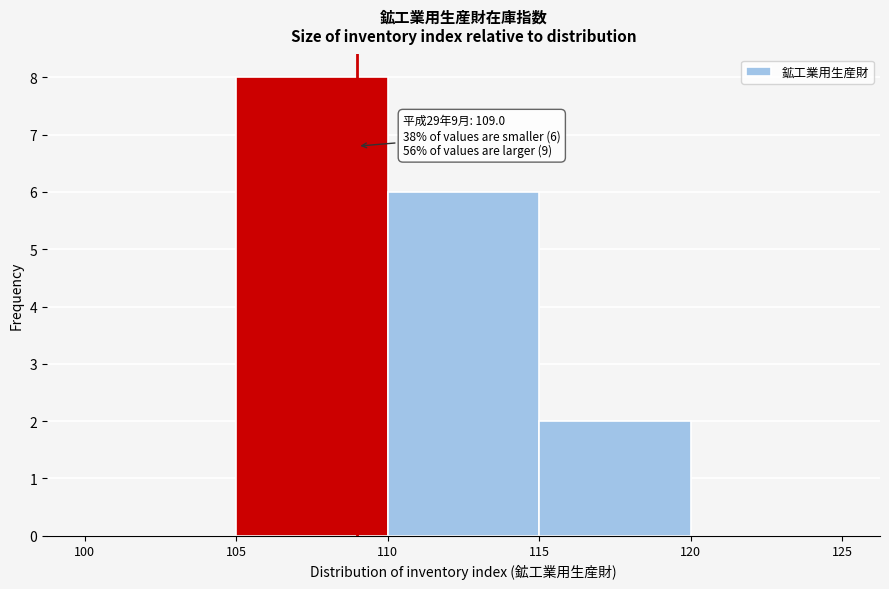

Over which range of the x-axis is the bar tallest?

105 to 110